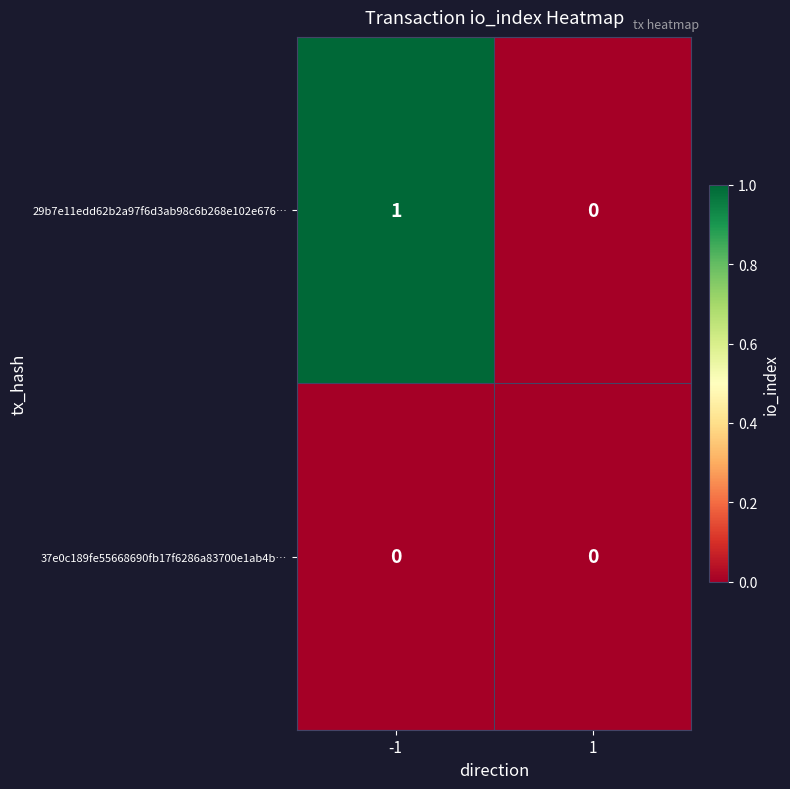

Is it true that 29b7e11edd62b2a97f6d3ab98c6b268e102e676… equals 0 at 1?

True